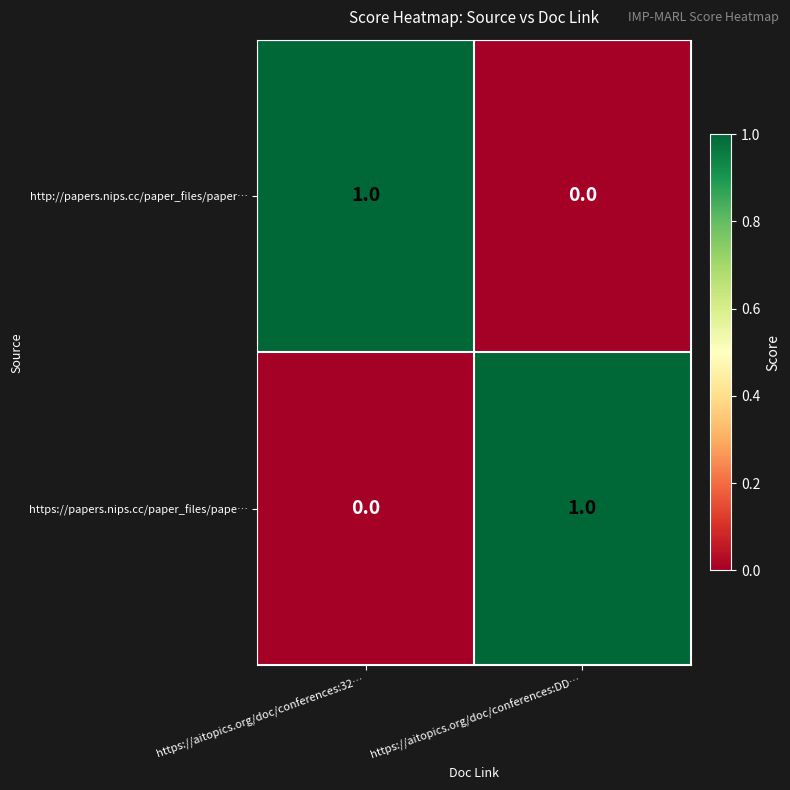

At which label does https://papers.nips.cc/paper_files/pape… reach its peak?

https://aitopics.org/doc/conferences:DD…